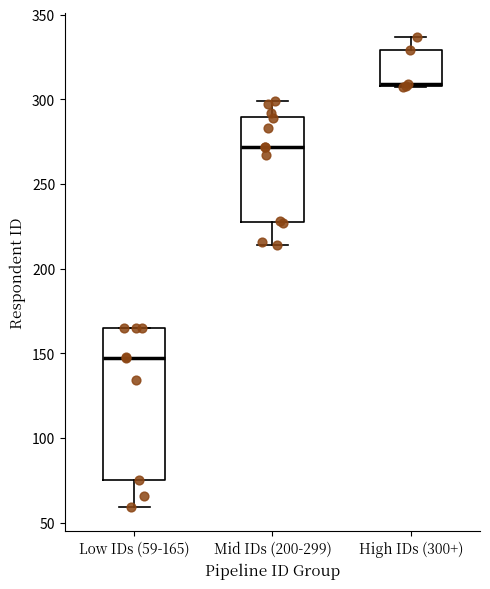

Where is the lower edge of the box for Mid IDs (200-299) on the y-axis? The values are not printed on the chart, so give them approximately, as read against the axis.

230